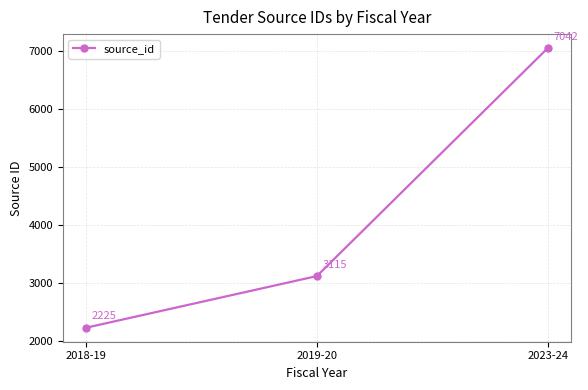

Approximately how many times larger is the value at 2018-19 compared to 2023-24?

0.3